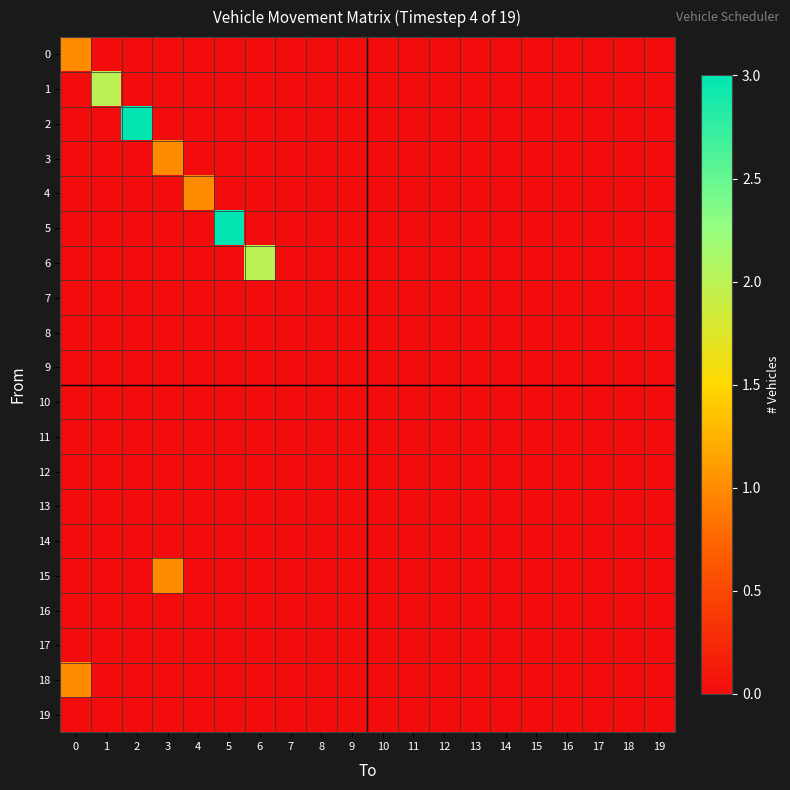

Reading left to right, transcribe all the data shown in this chart.

0: 0=1	1=0	2=0	3=0	4=0	5=0	6=0	7=0	8=0	9=0	10=0	11=0	12=0	13=0	14=0	15=0	16=0	17=0	18=0	19=0
1: 0=0	1=2	2=0	3=0	4=0	5=0	6=0	7=0	8=0	9=0	10=0	11=0	12=0	13=0	14=0	15=0	16=0	17=0	18=0	19=0
2: 0=0	1=0	2=3	3=0	4=0	5=0	6=0	7=0	8=0	9=0	10=0	11=0	12=0	13=0	14=0	15=0	16=0	17=0	18=0	19=0
3: 0=0	1=0	2=0	3=1	4=0	5=0	6=0	7=0	8=0	9=0	10=0	11=0	12=0	13=0	14=0	15=0	16=0	17=0	18=0	19=0
4: 0=0	1=0	2=0	3=0	4=1	5=0	6=0	7=0	8=0	9=0	10=0	11=0	12=0	13=0	14=0	15=0	16=0	17=0	18=0	19=0
5: 0=0	1=0	2=0	3=0	4=0	5=3	6=0	7=0	8=0	9=0	10=0	11=0	12=0	13=0	14=0	15=0	16=0	17=0	18=0	19=0
6: 0=0	1=0	2=0	3=0	4=0	5=0	6=2	7=0	8=0	9=0	10=0	11=0	12=0	13=0	14=0	15=0	16=0	17=0	18=0	19=0
7: 0=0	1=0	2=0	3=0	4=0	5=0	6=0	7=0	8=0	9=0	10=0	11=0	12=0	13=0	14=0	15=0	16=0	17=0	18=0	19=0
8: 0=0	1=0	2=0	3=0	4=0	5=0	6=0	7=0	8=0	9=0	10=0	11=0	12=0	13=0	14=0	15=0	16=0	17=0	18=0	19=0
9: 0=0	1=0	2=0	3=0	4=0	5=0	6=0	7=0	8=0	9=0	10=0	11=0	12=0	13=0	14=0	15=0	16=0	17=0	18=0	19=0
10: 0=0	1=0	2=0	3=0	4=0	5=0	6=0	7=0	8=0	9=0	10=0	11=0	12=0	13=0	14=0	15=0	16=0	17=0	18=0	19=0
11: 0=0	1=0	2=0	3=0	4=0	5=0	6=0	7=0	8=0	9=0	10=0	11=0	12=0	13=0	14=0	15=0	16=0	17=0	18=0	19=0
12: 0=0	1=0	2=0	3=0	4=0	5=0	6=0	7=0	8=0	9=0	10=0	11=0	12=0	13=0	14=0	15=0	16=0	17=0	18=0	19=0
13: 0=0	1=0	2=0	3=0	4=0	5=0	6=0	7=0	8=0	9=0	10=0	11=0	12=0	13=0	14=0	15=0	16=0	17=0	18=0	19=0
14: 0=0	1=0	2=0	3=0	4=0	5=0	6=0	7=0	8=0	9=0	10=0	11=0	12=0	13=0	14=0	15=0	16=0	17=0	18=0	19=0
15: 0=0	1=0	2=0	3=1	4=0	5=0	6=0	7=0	8=0	9=0	10=0	11=0	12=0	13=0	14=0	15=0	16=0	17=0	18=0	19=0
16: 0=0	1=0	2=0	3=0	4=0	5=0	6=0	7=0	8=0	9=0	10=0	11=0	12=0	13=0	14=0	15=0	16=0	17=0	18=0	19=0
17: 0=0	1=0	2=0	3=0	4=0	5=0	6=0	7=0	8=0	9=0	10=0	11=0	12=0	13=0	14=0	15=0	16=0	17=0	18=0	19=0
18: 0=1	1=0	2=0	3=0	4=0	5=0	6=0	7=0	8=0	9=0	10=0	11=0	12=0	13=0	14=0	15=0	16=0	17=0	18=0	19=0
19: 0=0	1=0	2=0	3=0	4=0	5=0	6=0	7=0	8=0	9=0	10=0	11=0	12=0	13=0	14=0	15=0	16=0	17=0	18=0	19=0